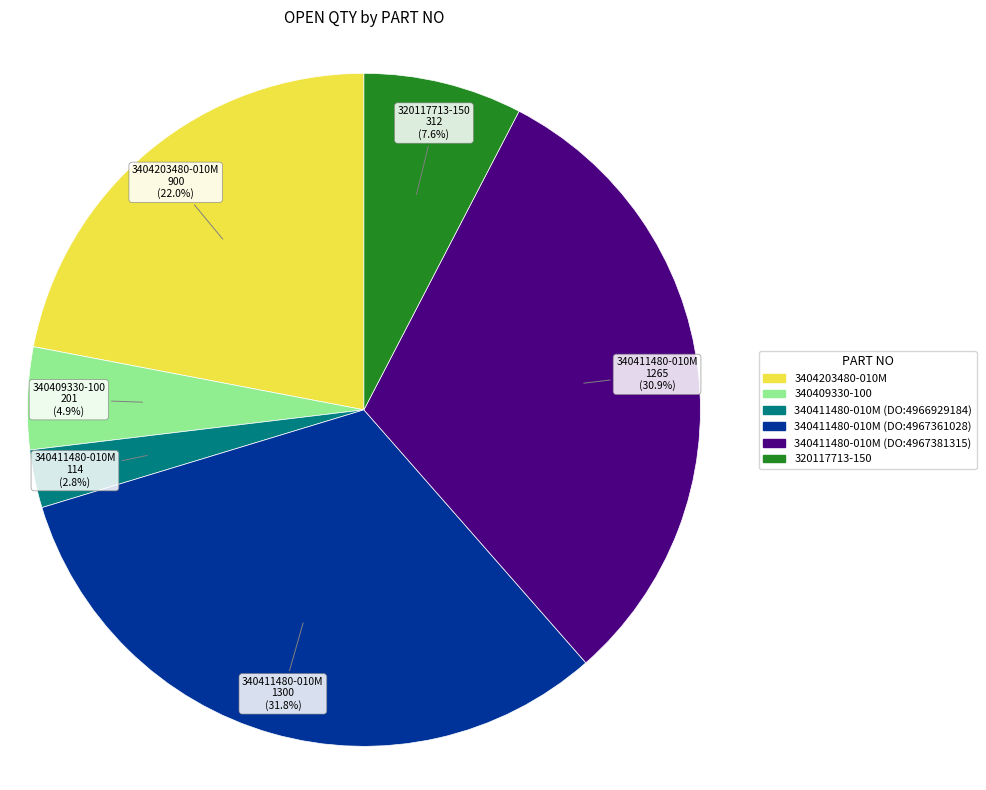

What is the largest slice in the pie chart?

340411480-010M (DO:4967361028)